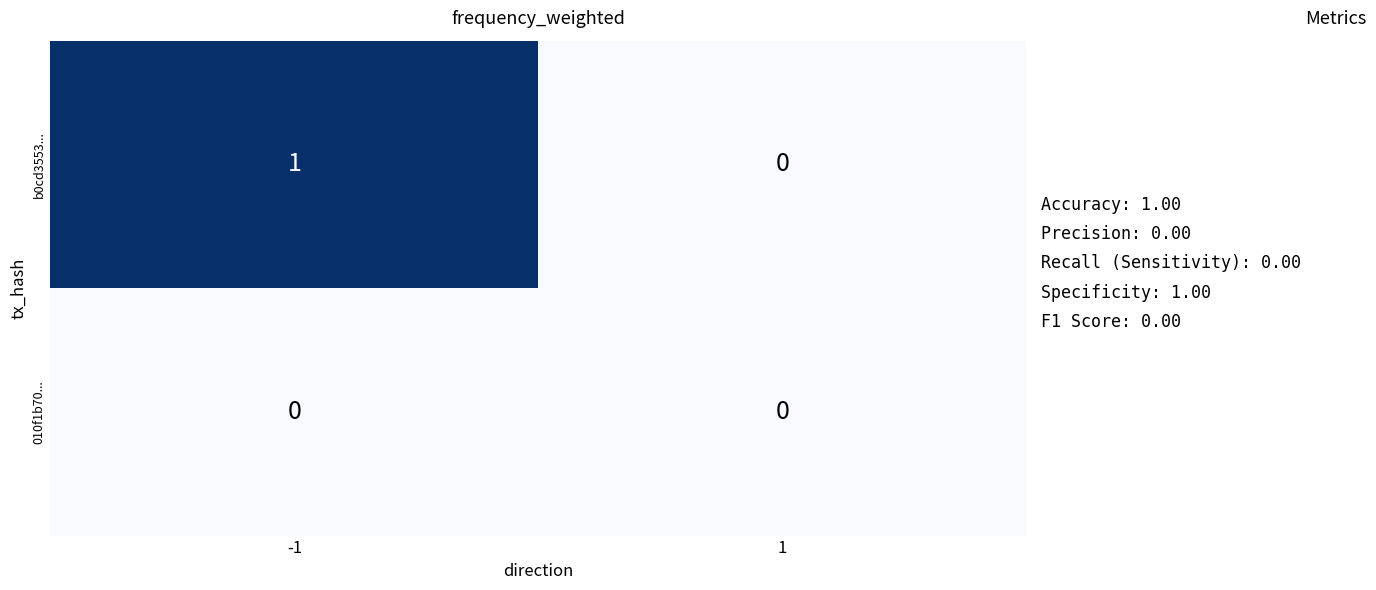

List the series in order of their overall mean, lowest first.

010f1b70..., b0cd3553...